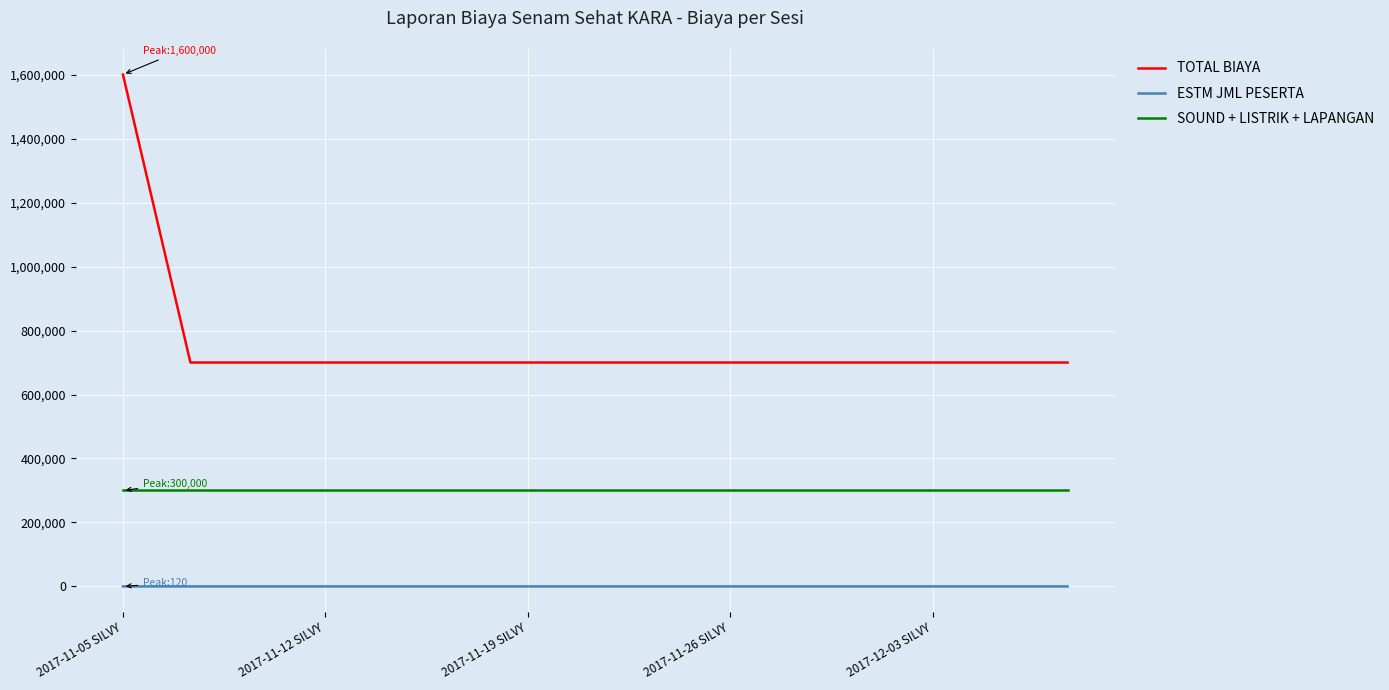

Does the chart have visible grid lines?

Yes